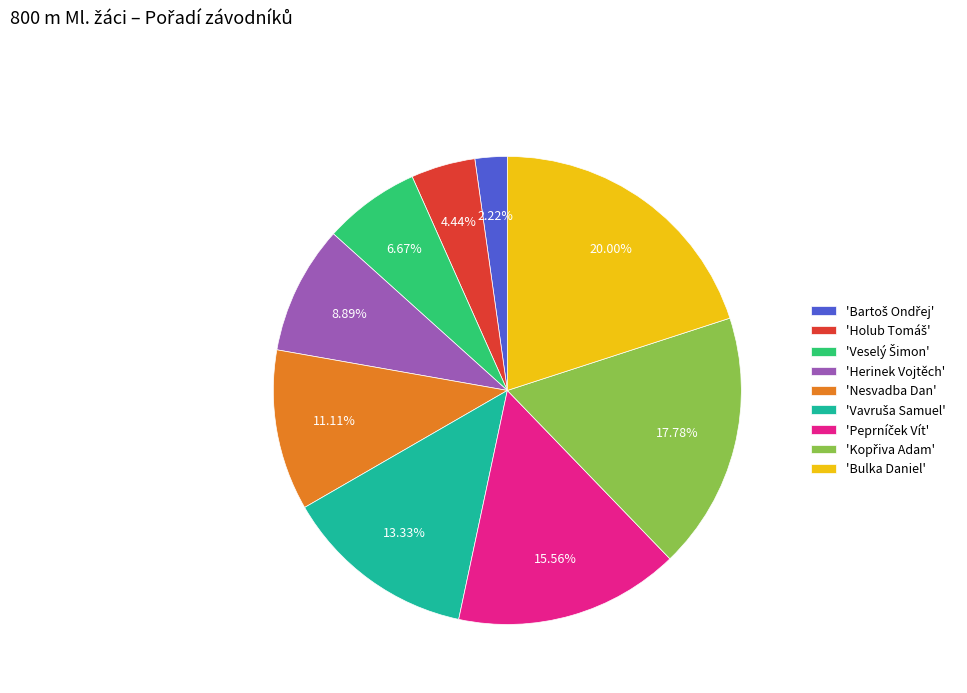

What is the largest slice in the pie chart?

'Bulka Daniel'